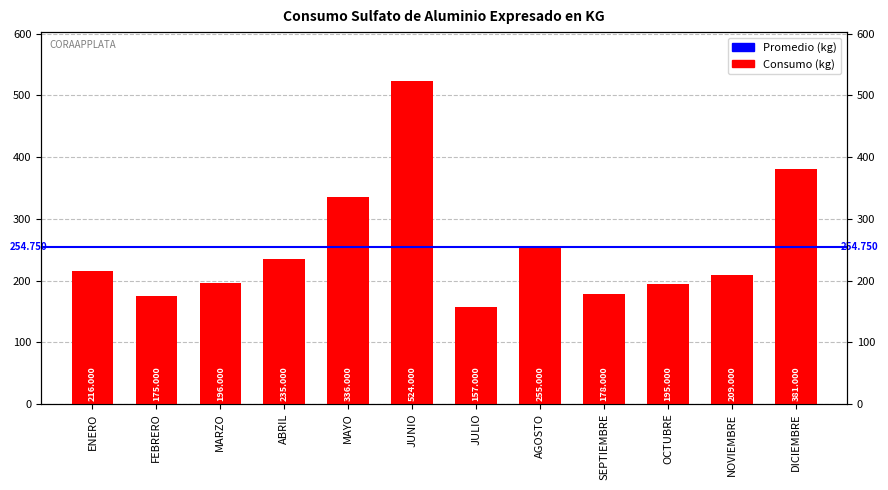

What value does the data have at JUNIO, to the nearest 50?

500